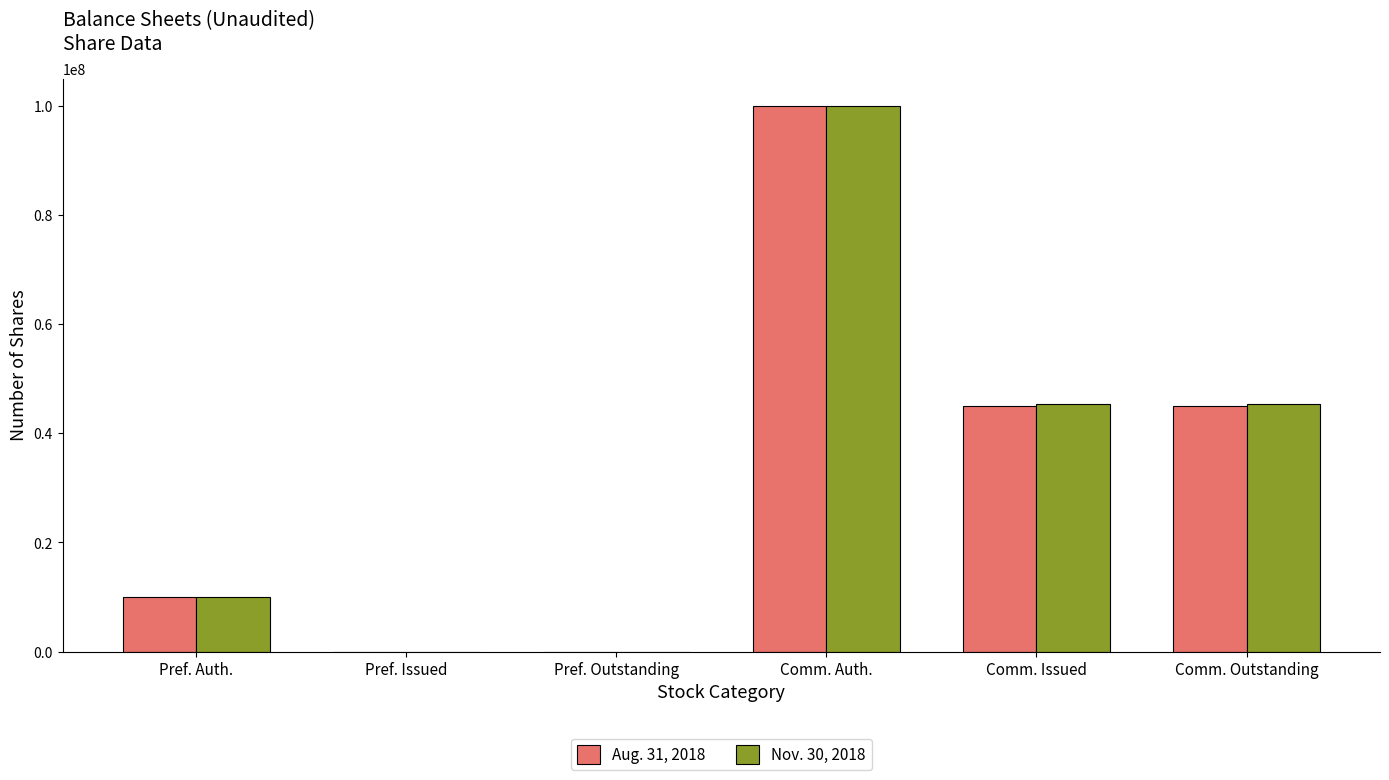

What is the maximum value shown in the chart?

100000000